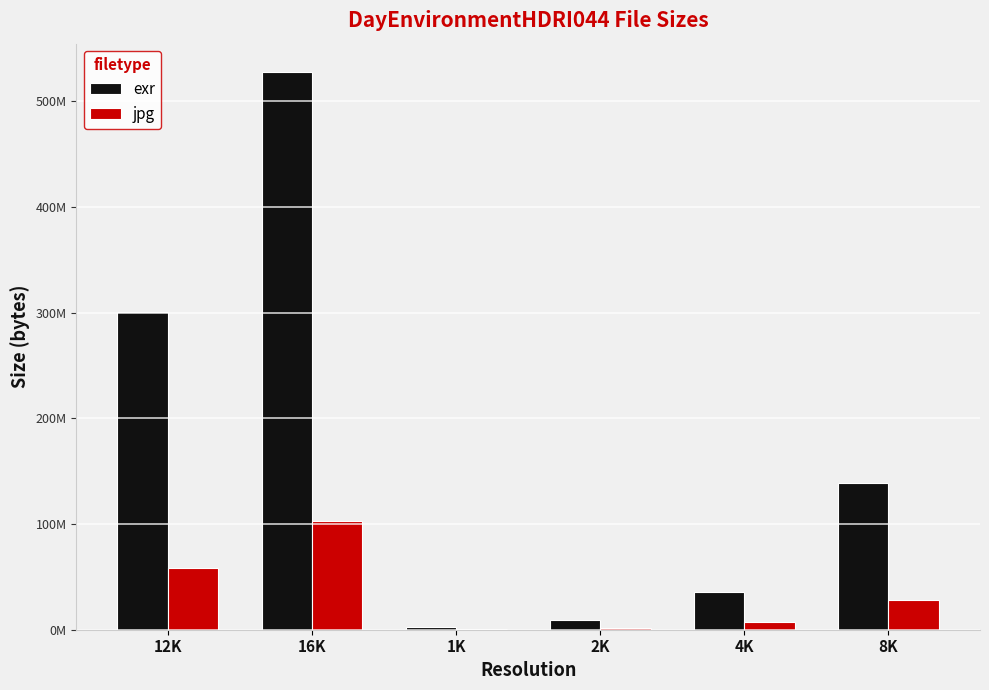

What is the maximum value shown in the chart?

528021930